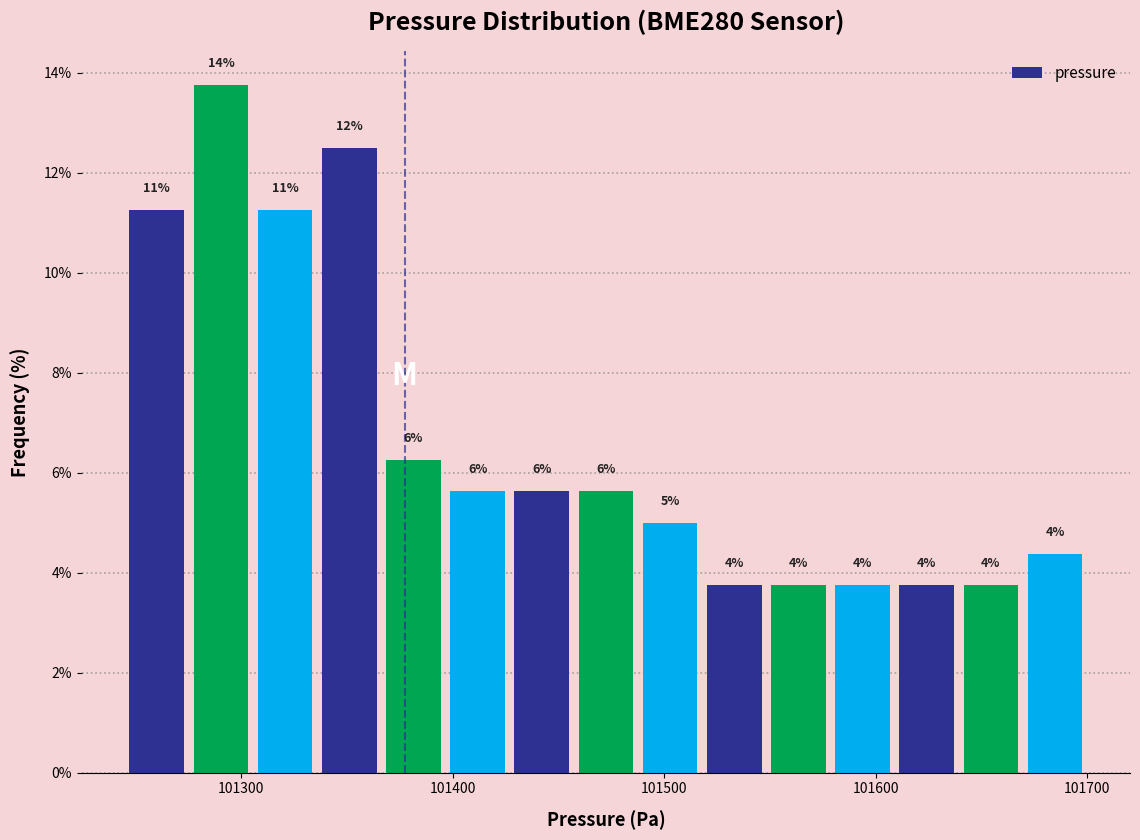

Around what value on the x-axis is the tallest bar? Give the approximate position of its centre, as read against the axis.

101290